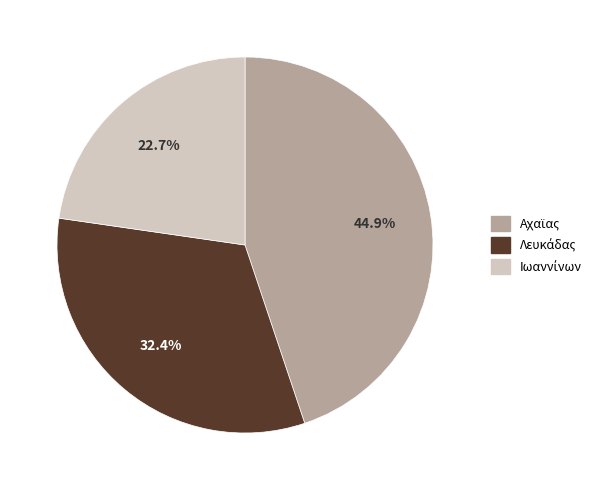

Does any single category account for the majority?

No